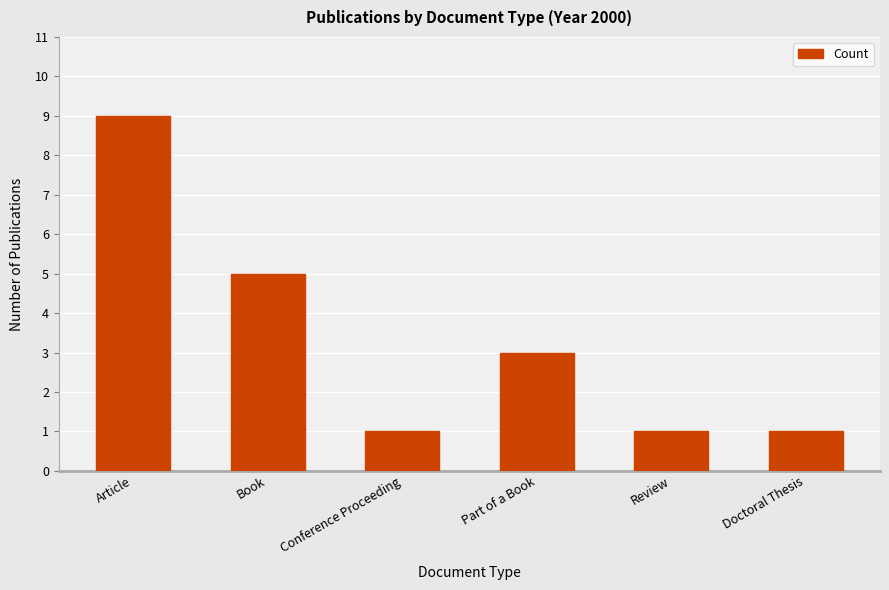

What position from the right is Article?

6